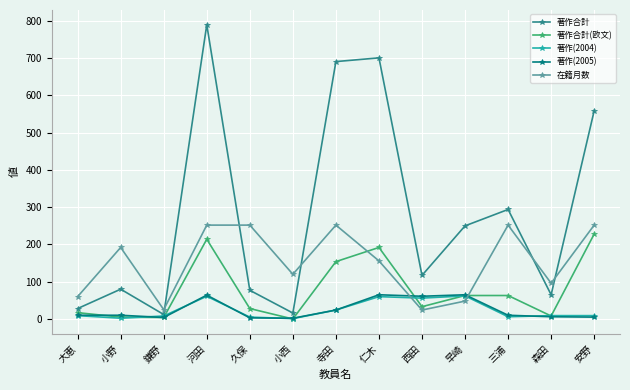

The value of 在籍月数 at 森田 is 50. True or false?

False